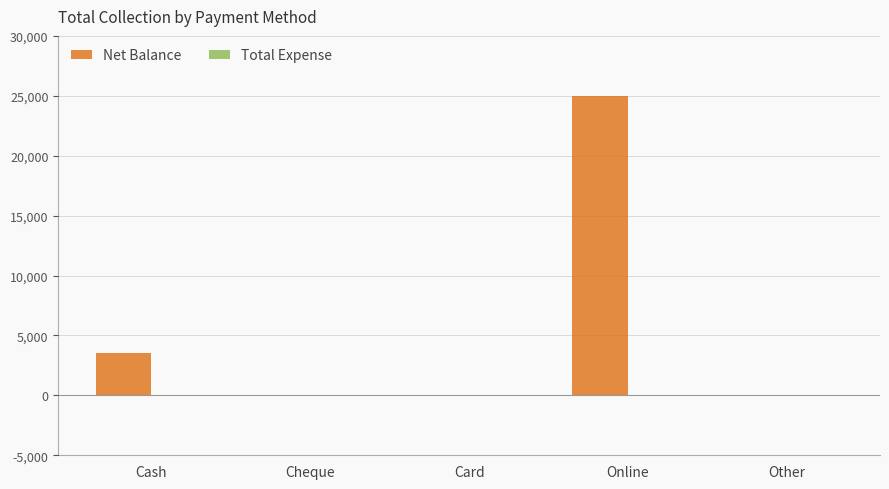

Which category has the highest value across all series?

Online